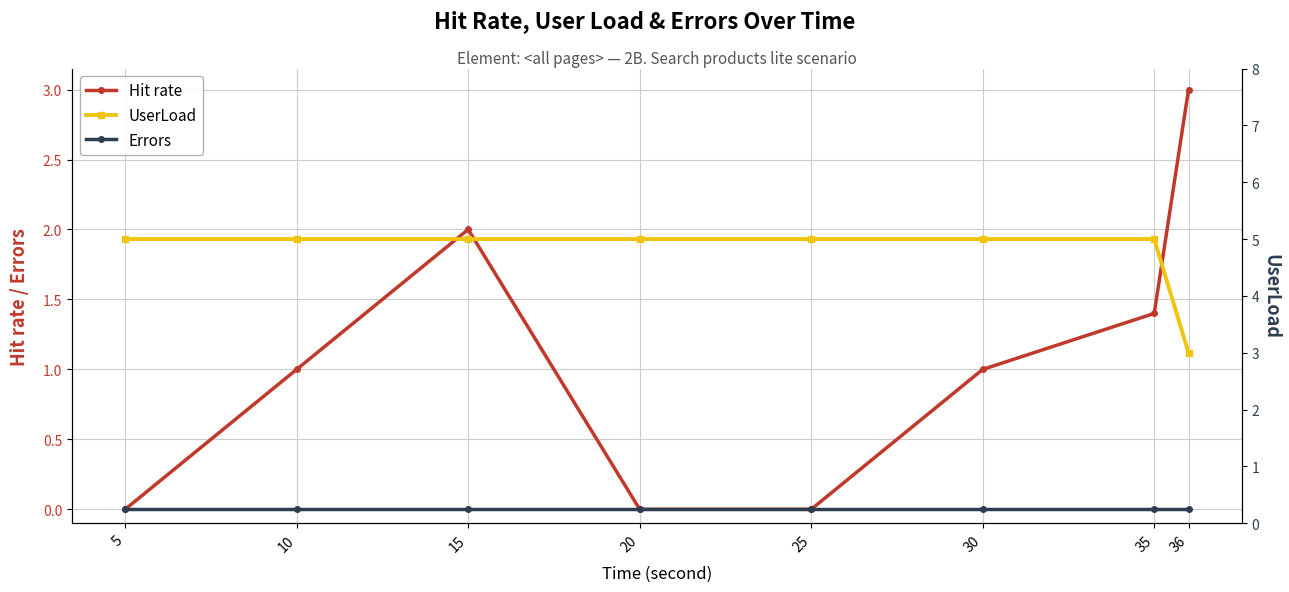

True or false: Errors and Hit rate intersect in this chart.

False